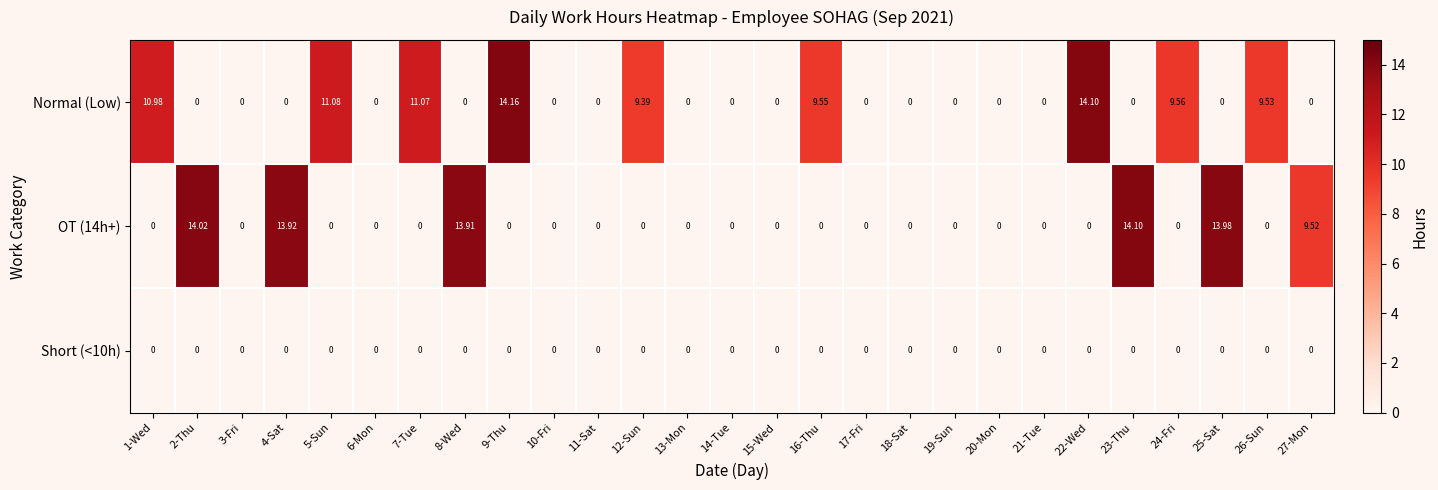

Which label corresponds to the largest value in the chart?

9-Thu